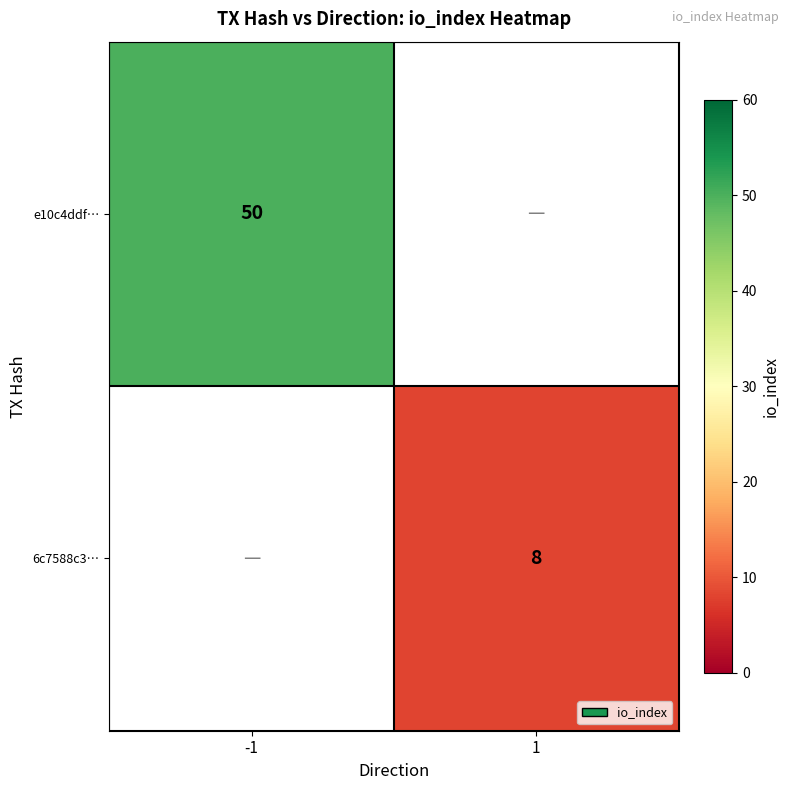

True or false: e10c4ddf… has a value of 50 at -1.

True